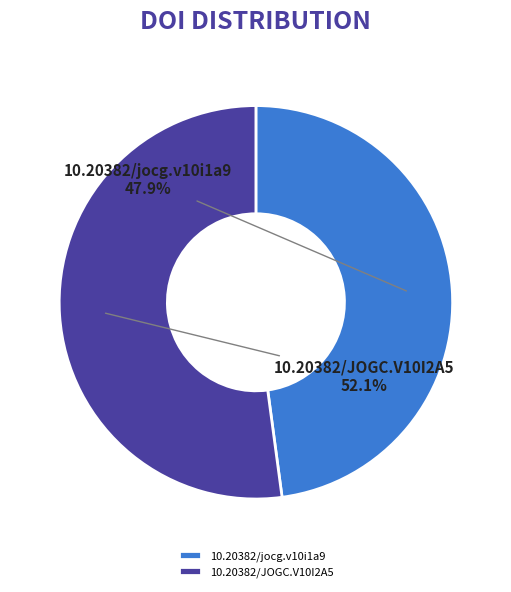

To the nearest percent, what is the combined percentage of 10.20382/JOGC.V10I2A5 and 10.20382/jocg.v10i1a9?

100%